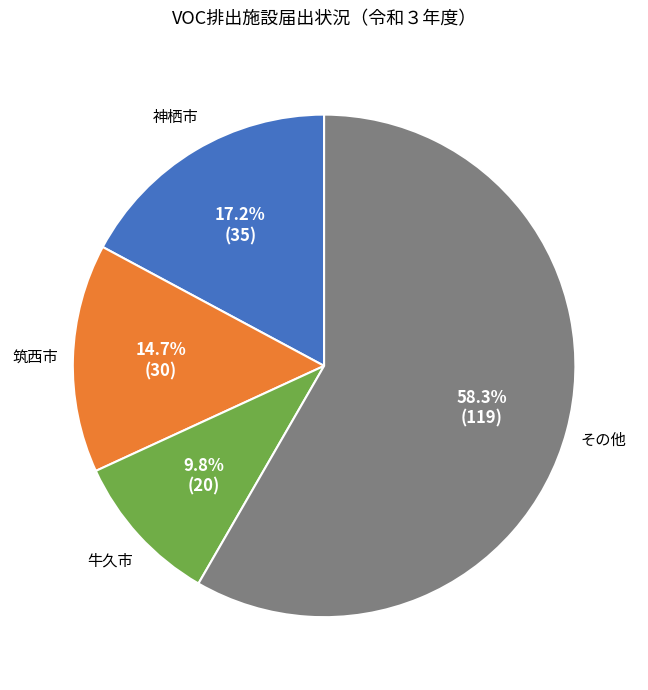

Is there any slice that represents more than half of the pie?

Yes